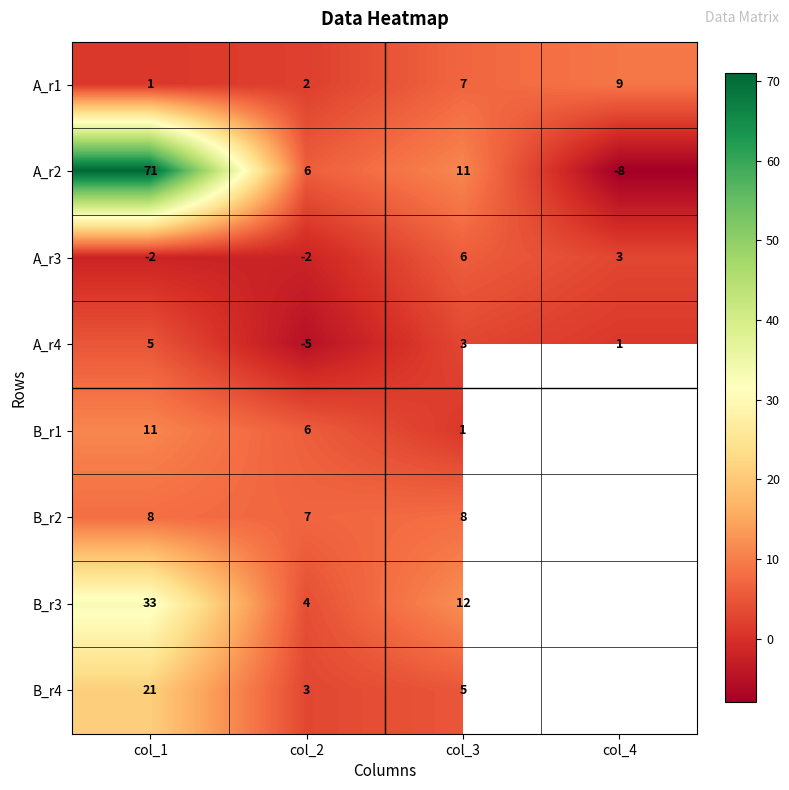

Where does the A_r3 series first go above 3?

col_3